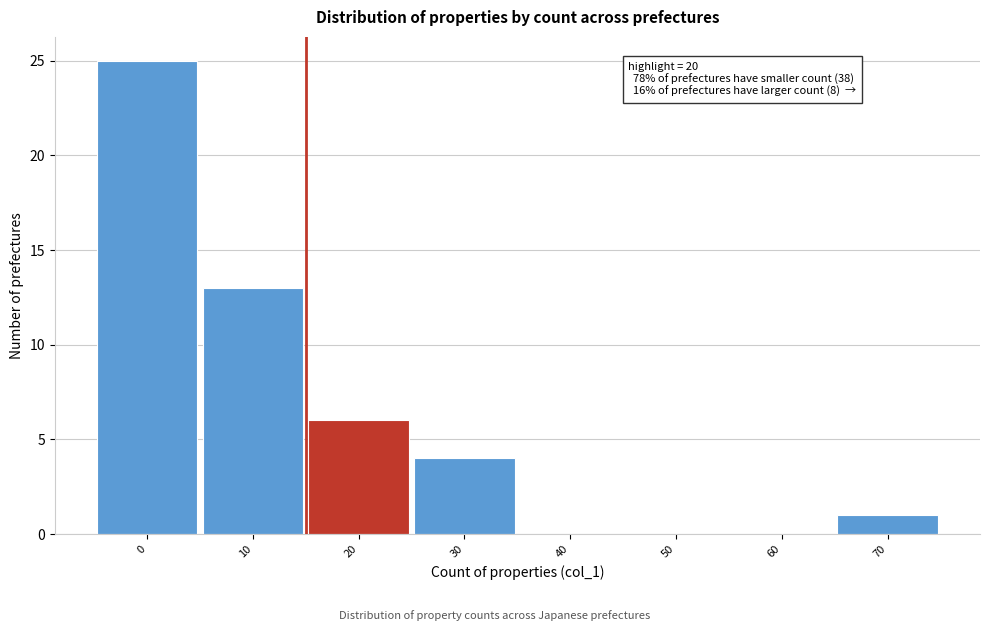

Reading left to right, extract all data points from this chart.

0=25	10=13	20=6	30=4	40=0	50=0	60=0	70=1